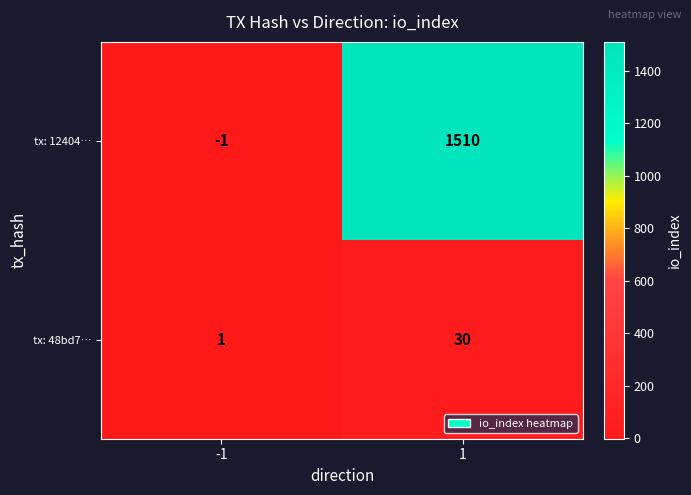

Rank the series by their average value, from highest to lowest.

tx: 12404…, tx: 48bd7…